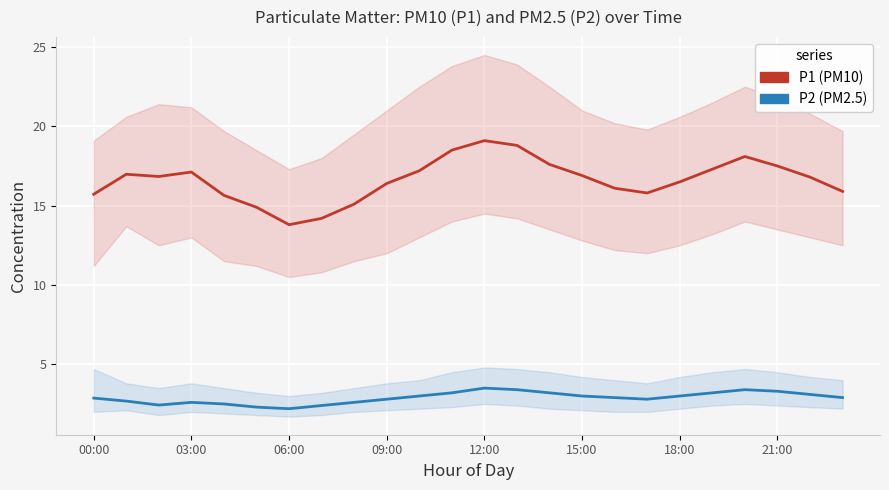

Is this an area chart (filled region under the line)?

No